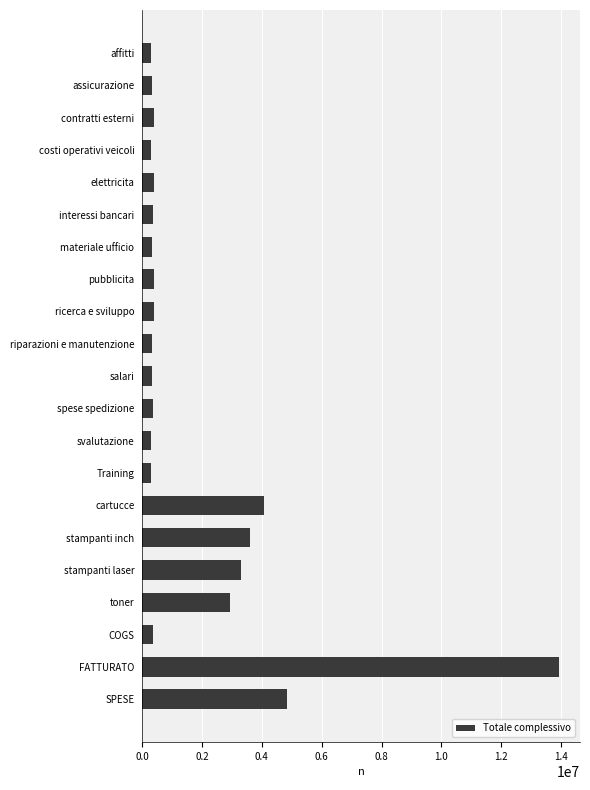

How many series are shown in this chart?

1